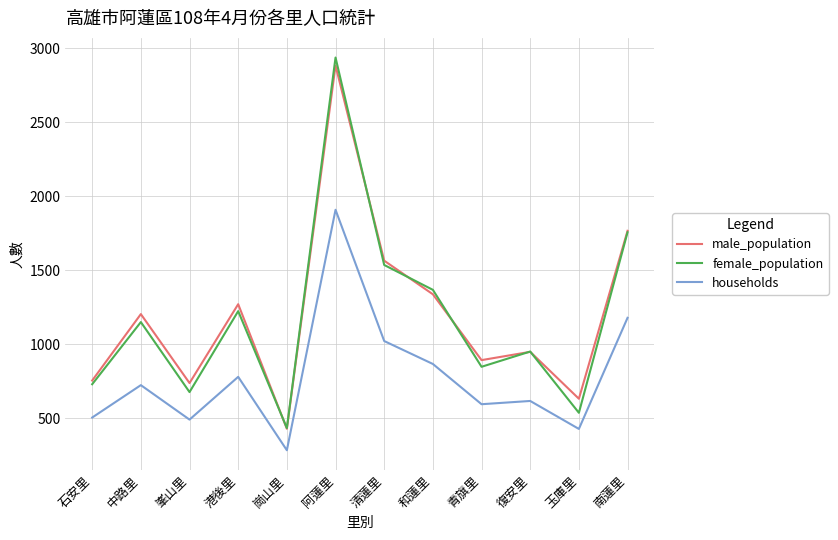

Which series has the widest spread of values?

female_population